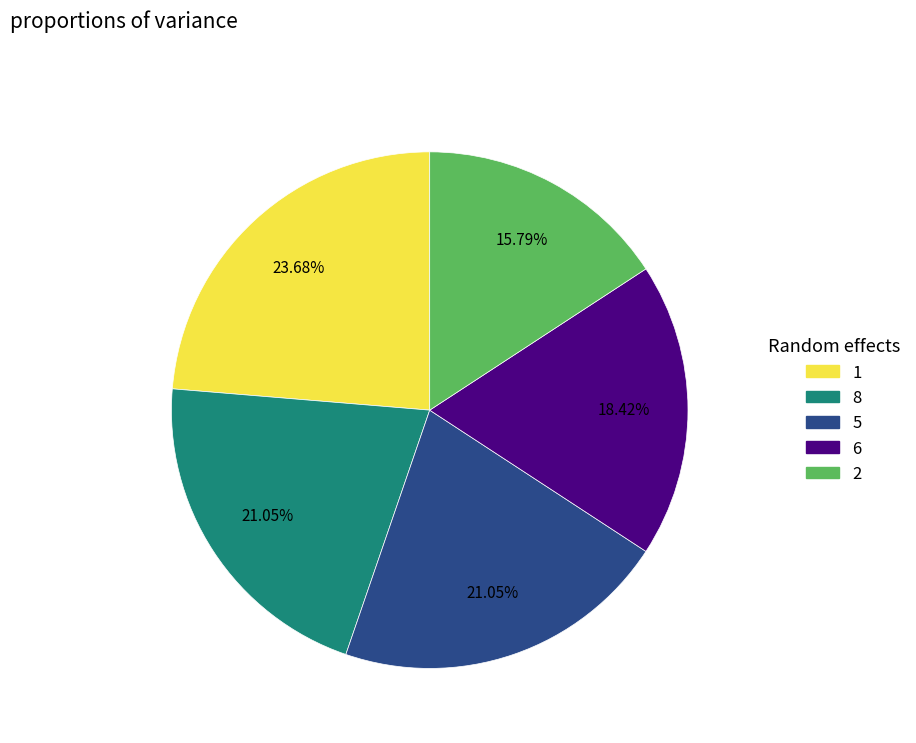

Is there any slice that represents more than half of the pie?

No